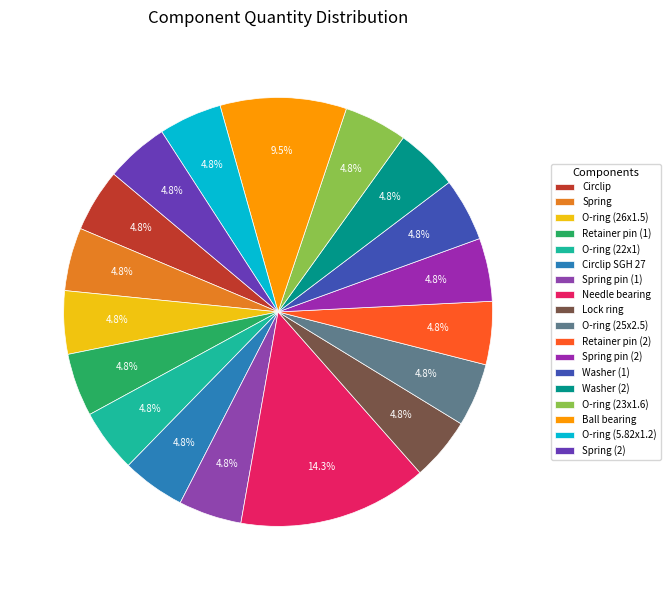

Is it true that Ball bearing is 23% of the pie?

False